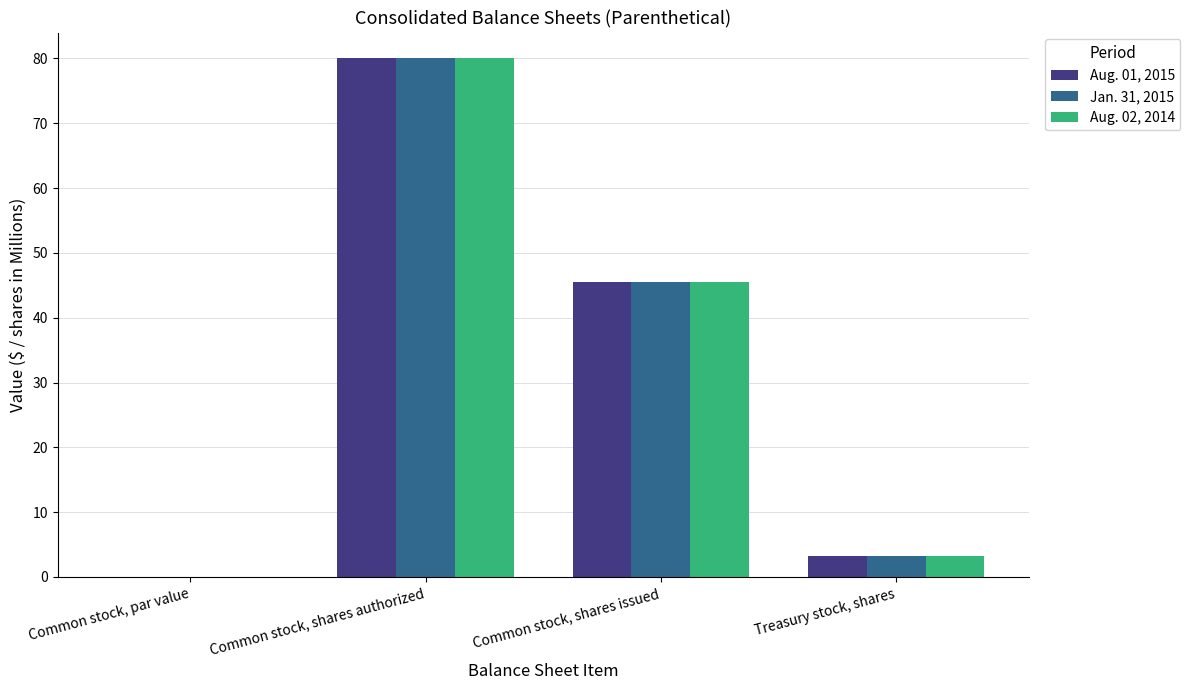

What is the sum of all Jan. 31, 2015 values?

128.7